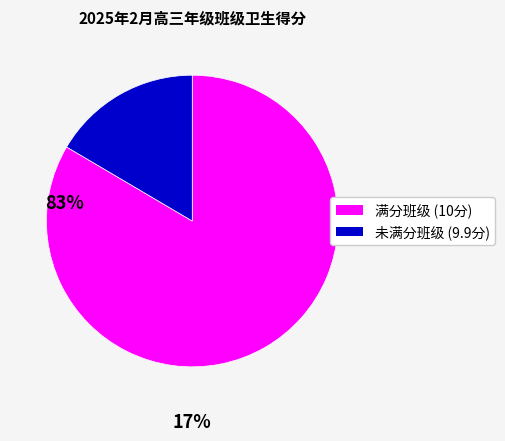

Does any single category account for the majority?

Yes